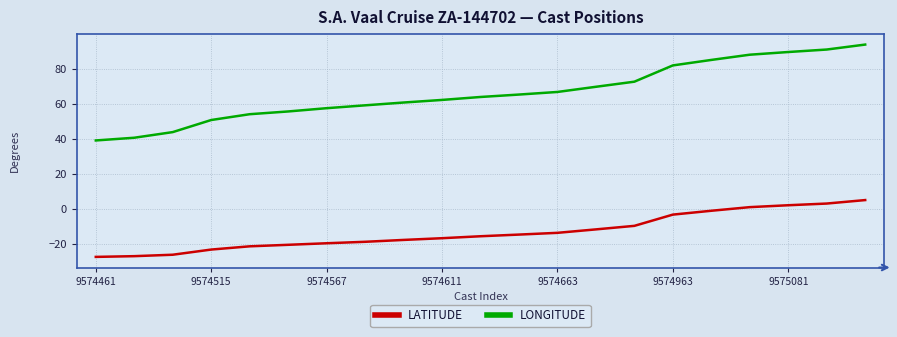

True or false: LATITUDE and LONGITUDE intersect in this chart.

False